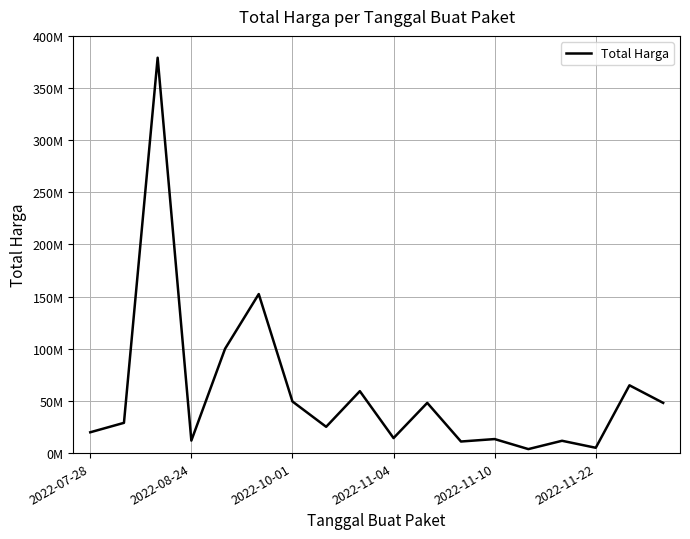

Does the chart have visible grid lines?

Yes